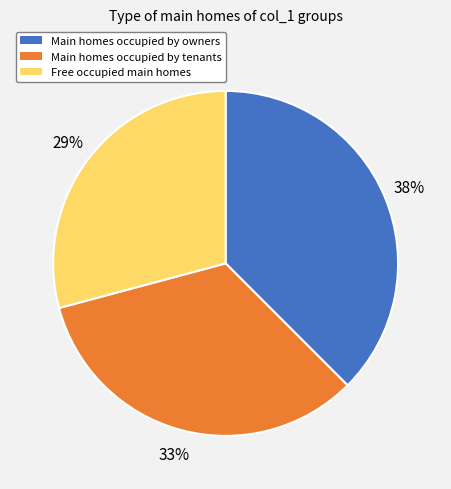

Approximately how many times larger is the value at Free occupied main homes compared to Main homes occupied by tenants?

0.9